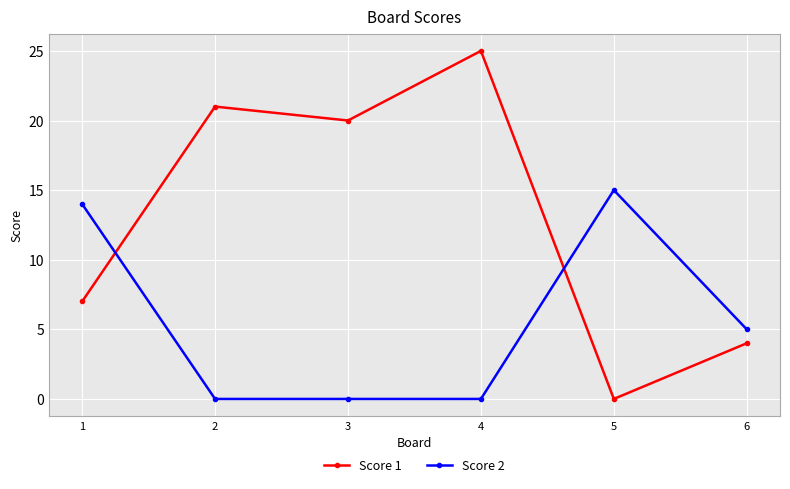

What is the highest value of the Score 1 series?

25